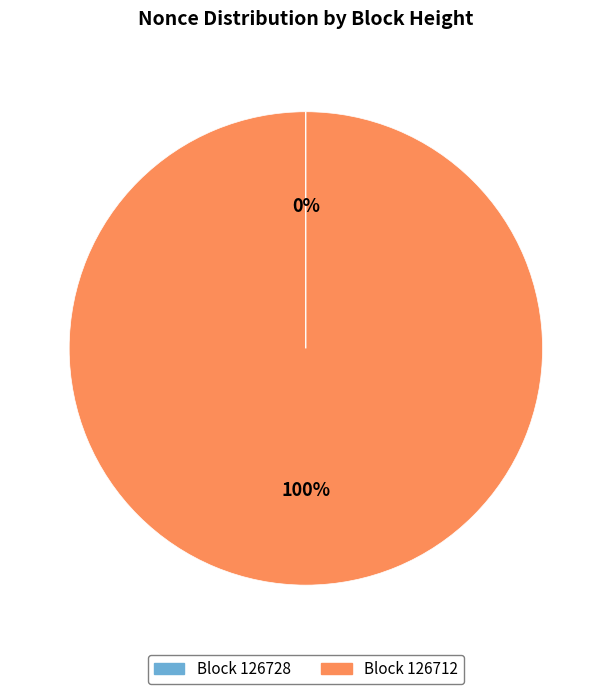

Does any single category account for the majority?

Yes